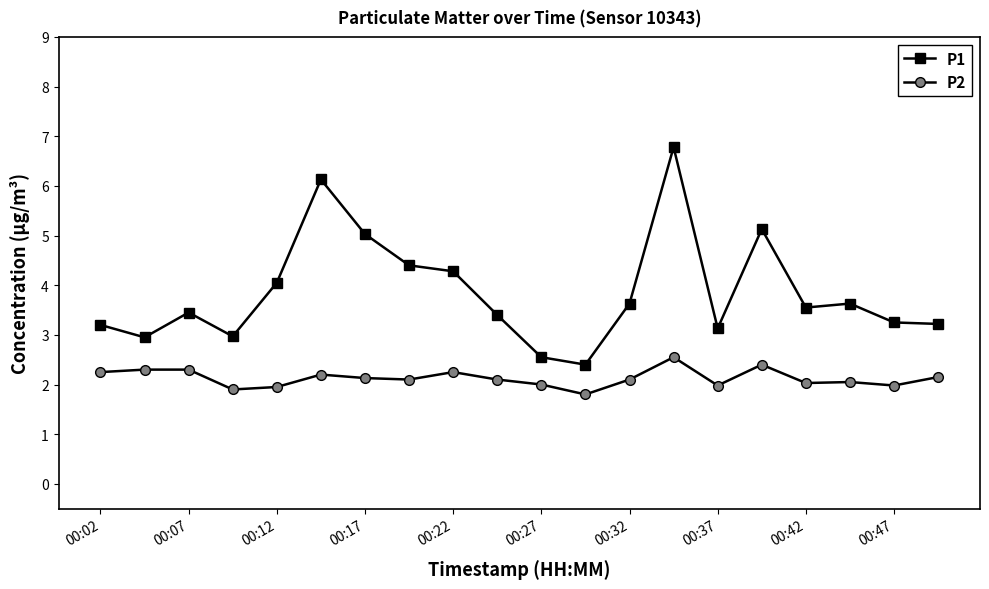

At how many categories does at least one series exceed 2?

20